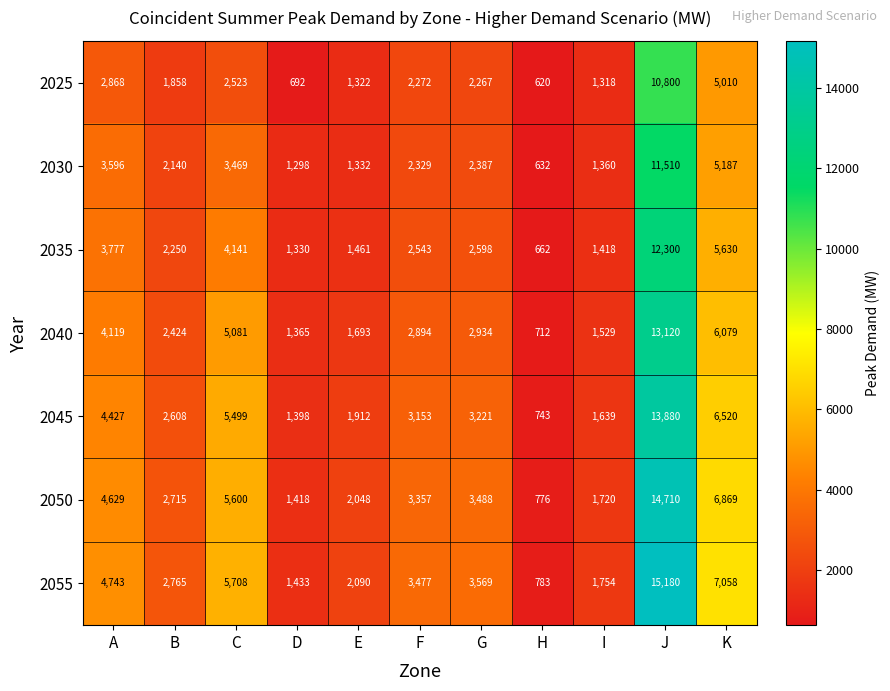

What is the total value across all series at K?

42353